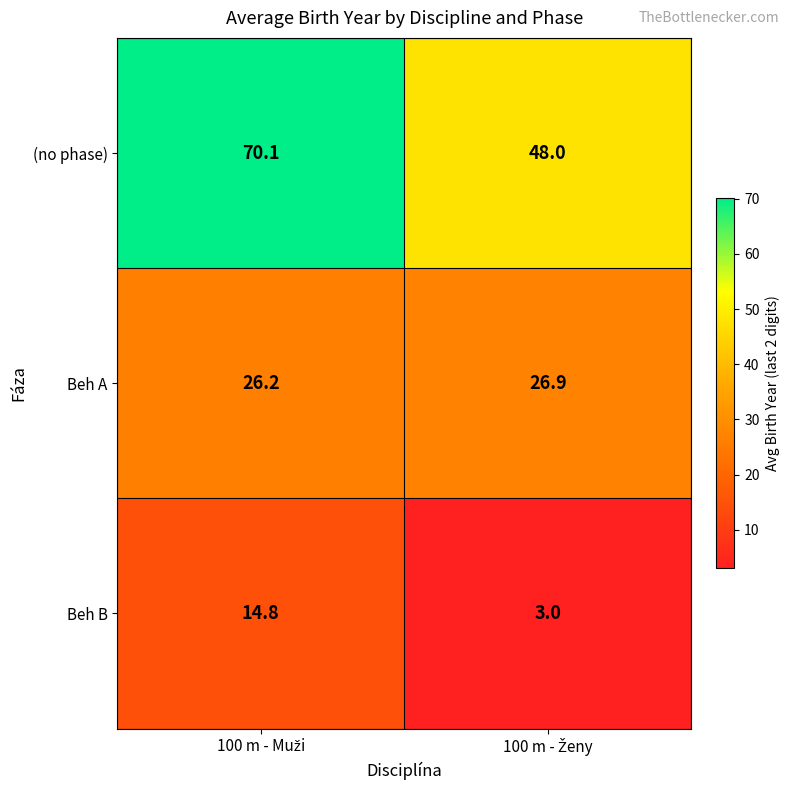

List the series in order of their overall mean, highest first.

(no phase), Beh A, Beh B